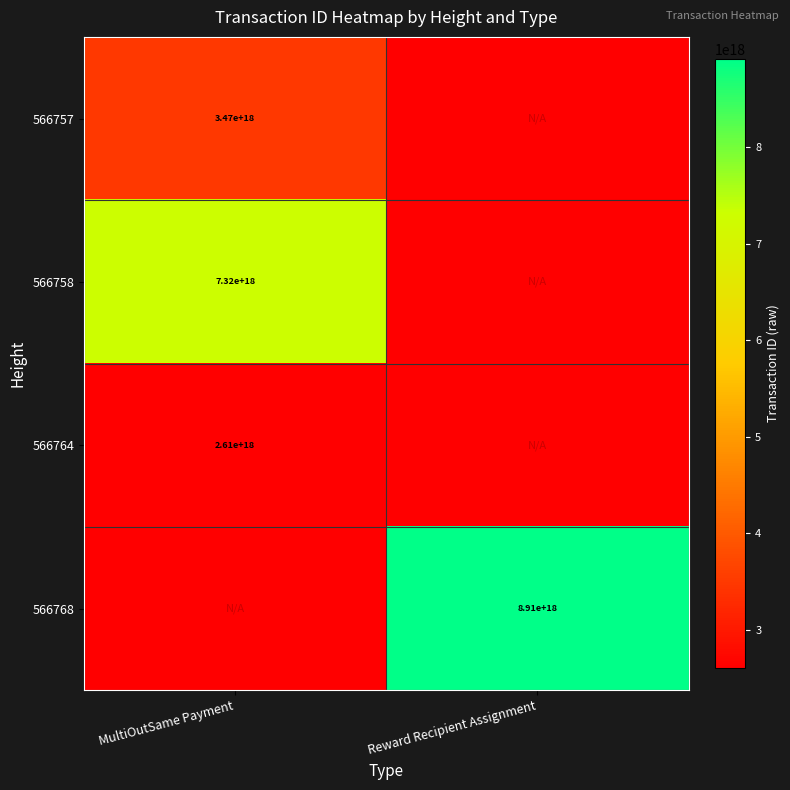

The 566768 series shows 15753725299444043776 at Reward Recipient Assignment. True or false?

False